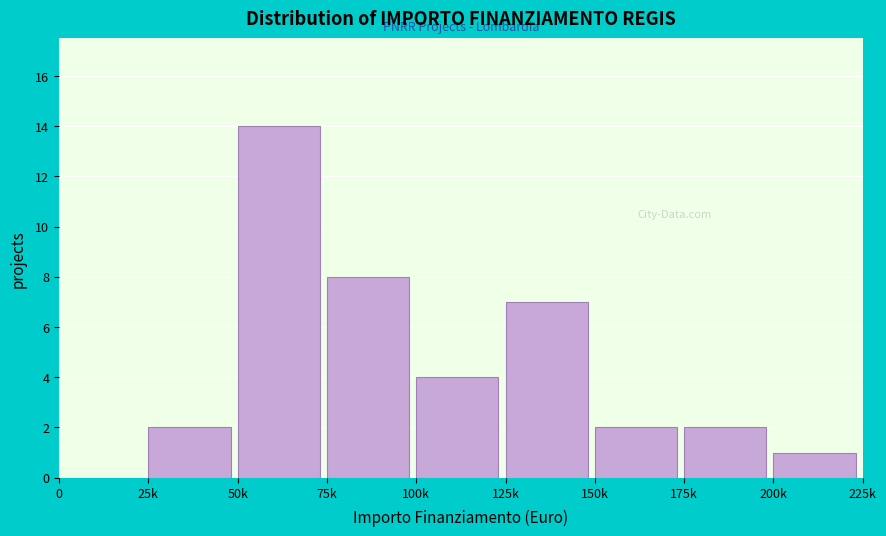

Reading right to left, what are all the values shown in this chart?

200k=1	175k=2	150k=2	125k=7	100k=4	75k=8	50k=14	25k=2	0=0